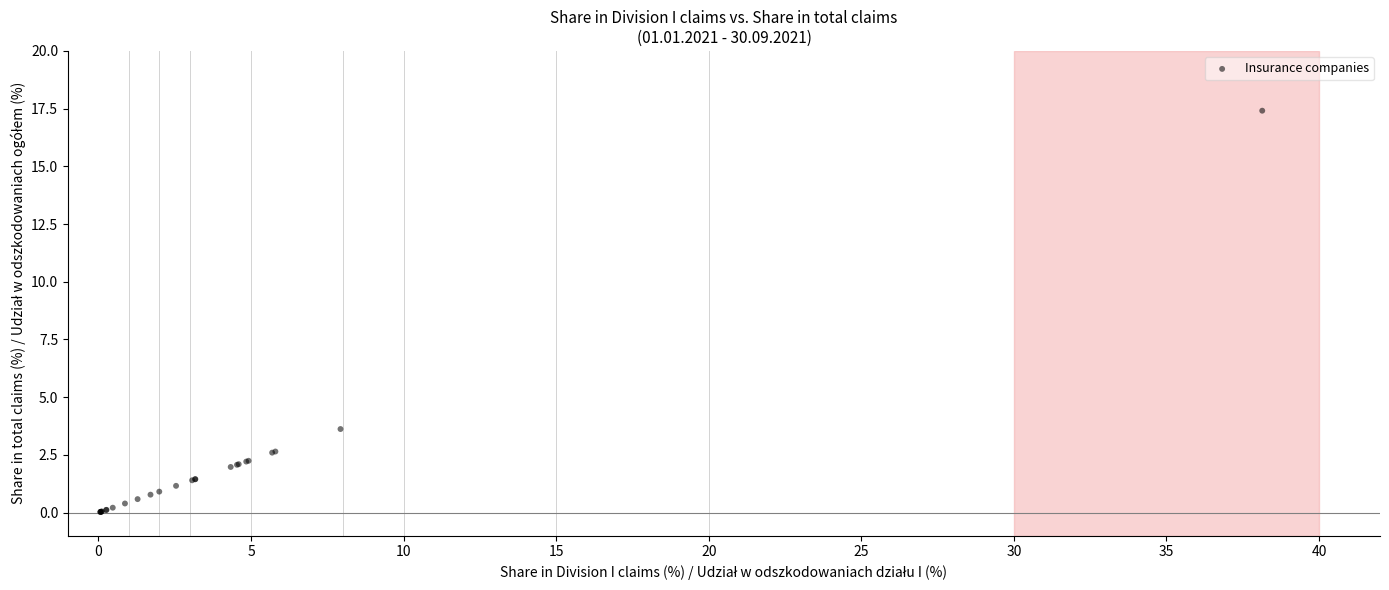

What Y value in the scatter plot is closest to 8?

3.6